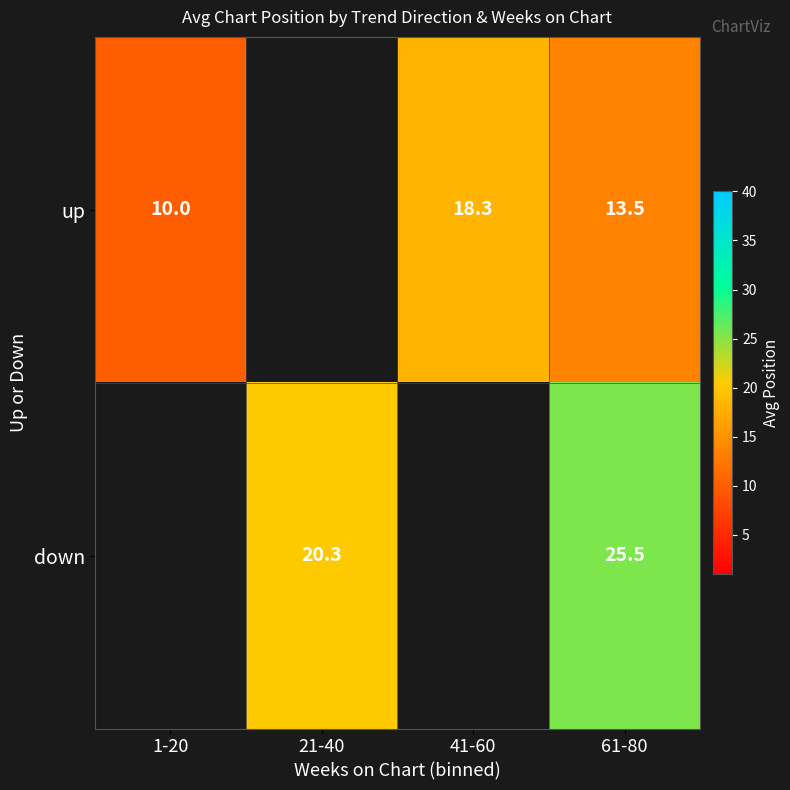

What is the spread (max minus min) of values at 61-80?

12.0